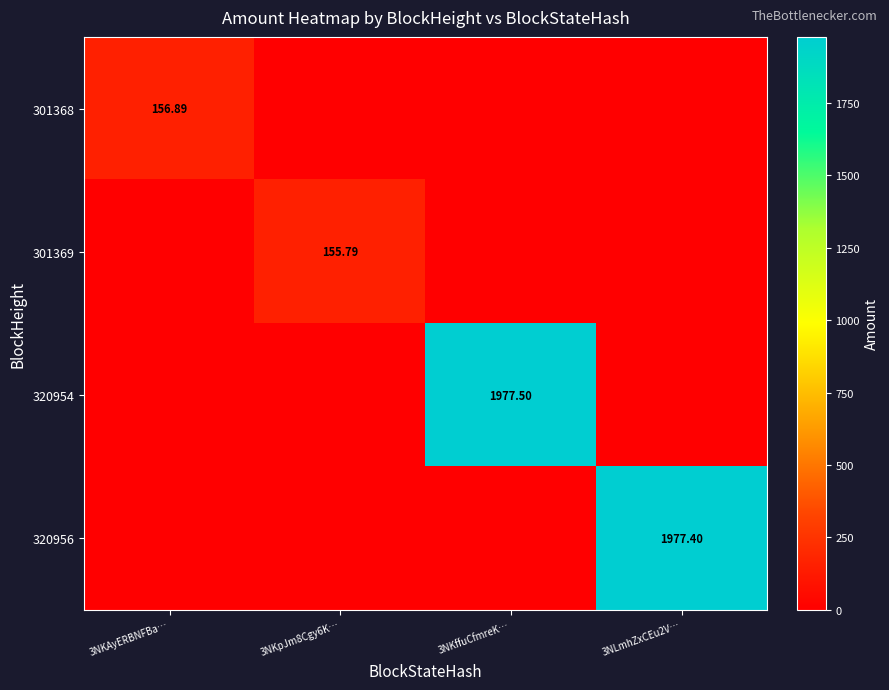

How many positive values does the 301368 series have?

1